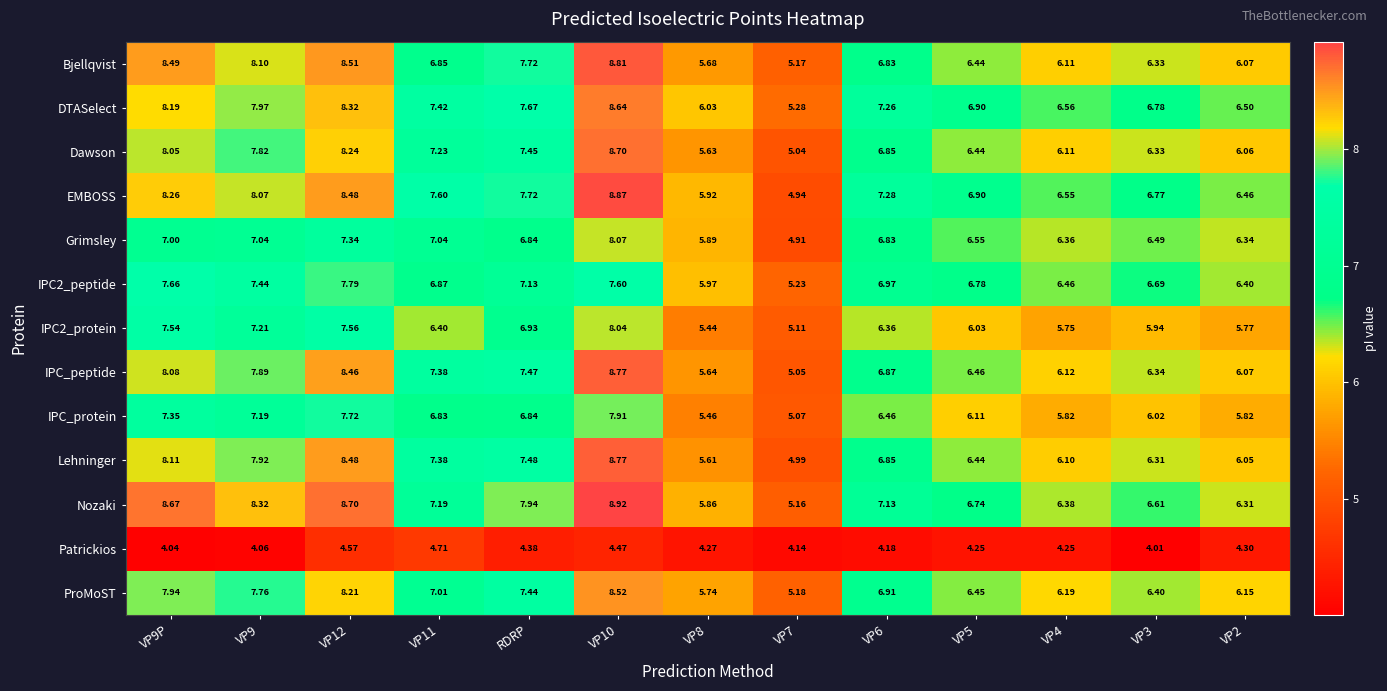

Which series has the largest range (max minus min)?

EMBOSS